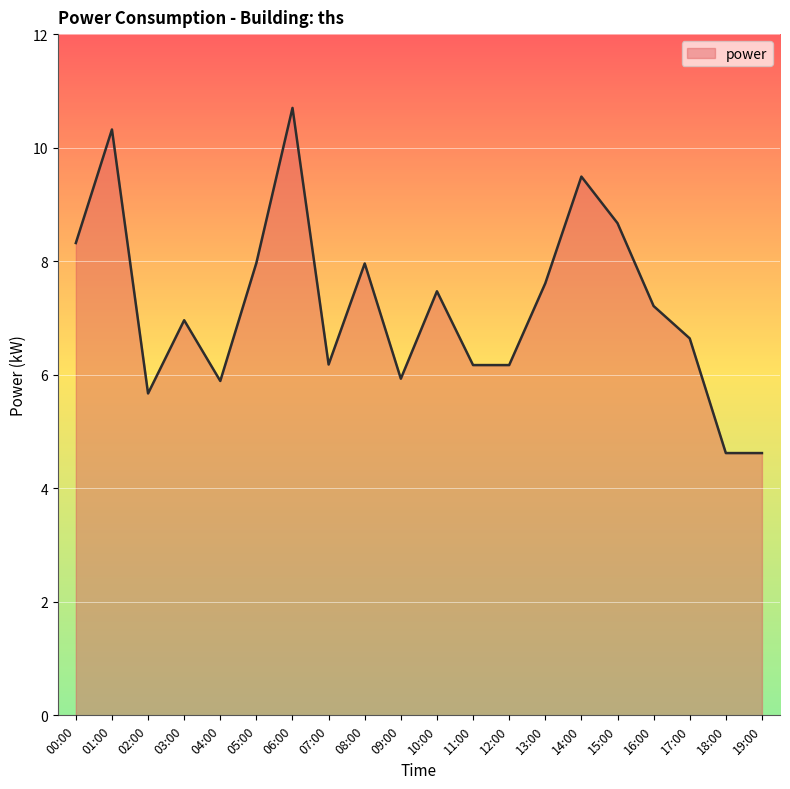

Reading left to right, transcribe all the data shown in this chart.

00:00=8.3	01:00=10.3	02:00=5.7	03:00=7.0	04:00=5.9	05:00=8.0	06:00=10.7	07:00=6.2	08:00=8.0	09:00=5.9	10:00=7.5	11:00=6.2	12:00=6.2	13:00=7.6	14:00=9.5	15:00=8.7	16:00=7.2	17:00=6.6	18:00=4.6	19:00=4.6